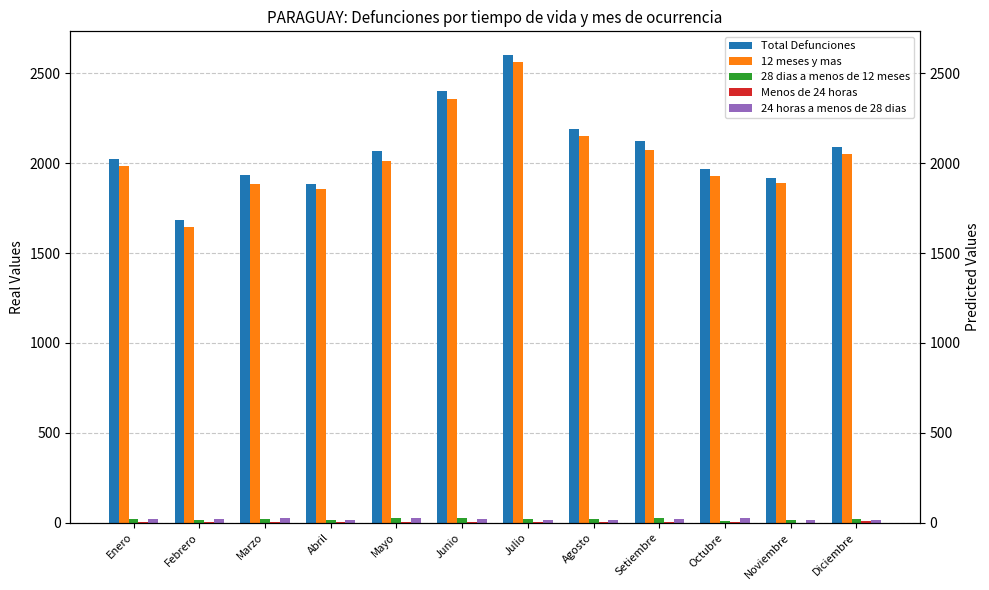

What is the total value across all series at Enero?

4044